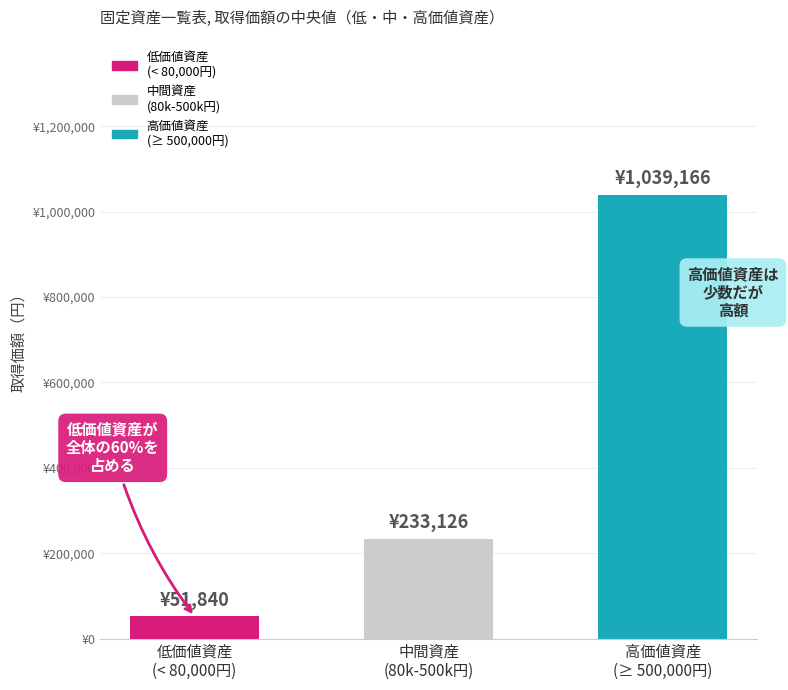

Does the chart contain any negative values?

No